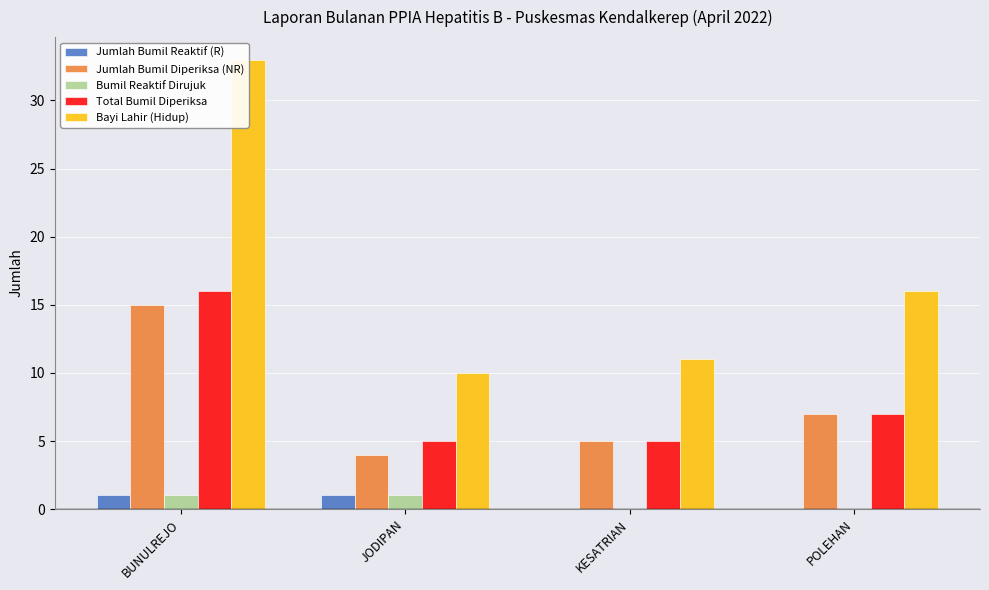

Rank the categories by Total Bumil Diperiksa value from highest to lowest.

BUNULREJO, POLEHAN, JODIPAN, KESATRIAN